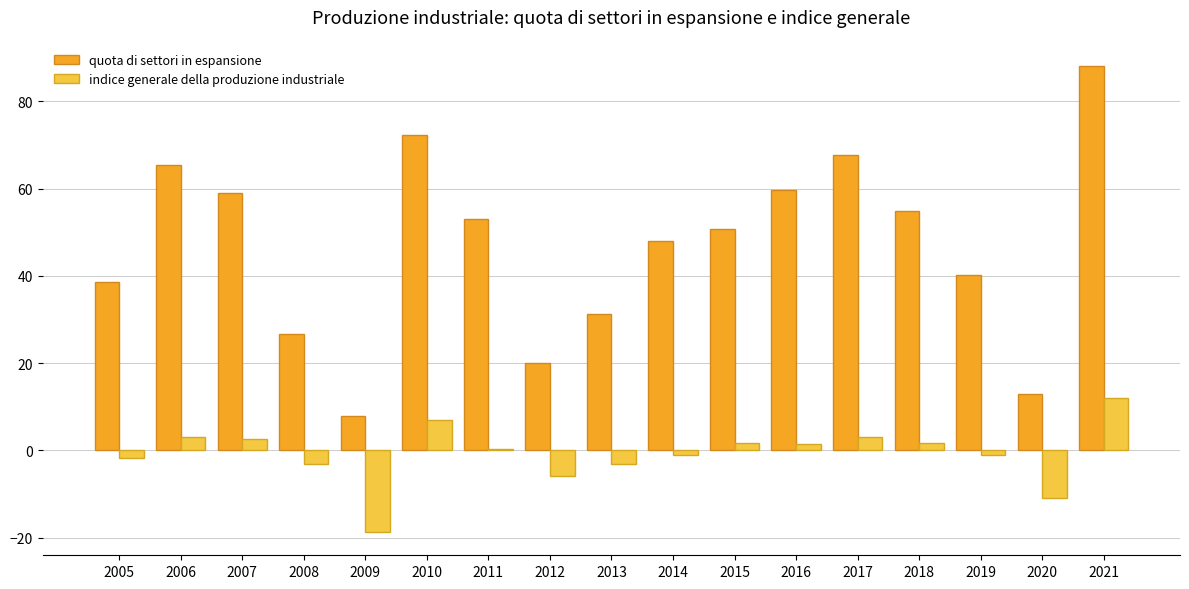

How many distinct data groups are displayed?

2